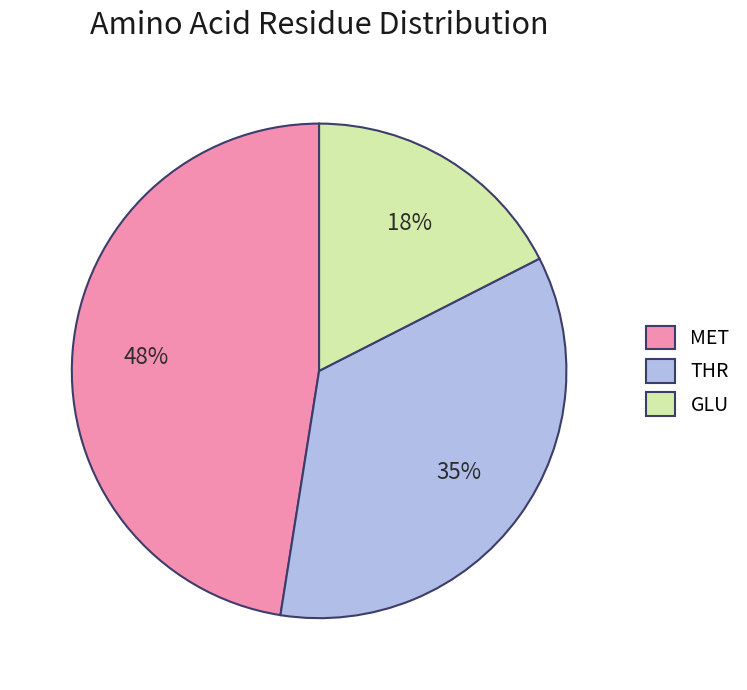

Is it true that THR is 35% of the pie?

True